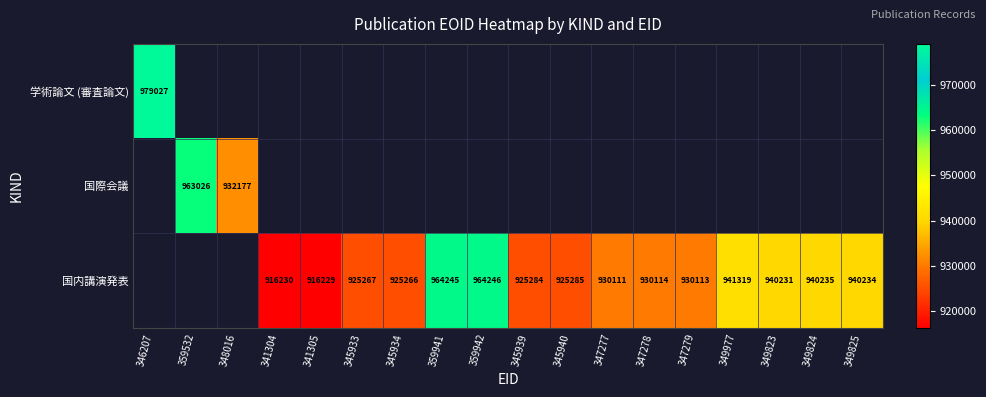

What is the minimum value shown in the chart?

916229.0